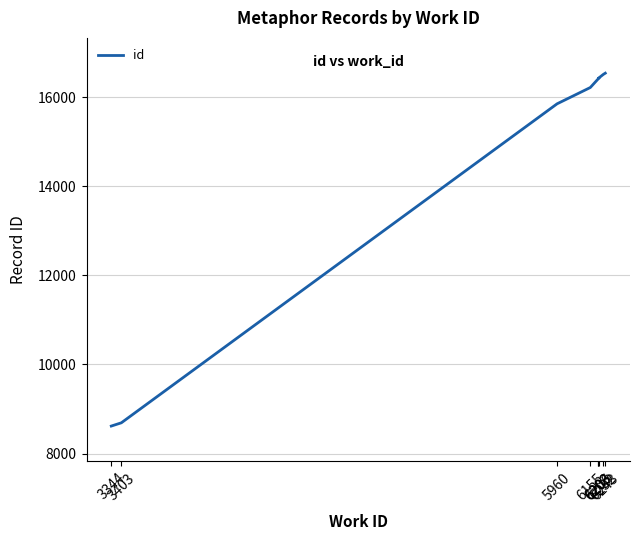

What is the change in value from 6203 to 6206?

+7